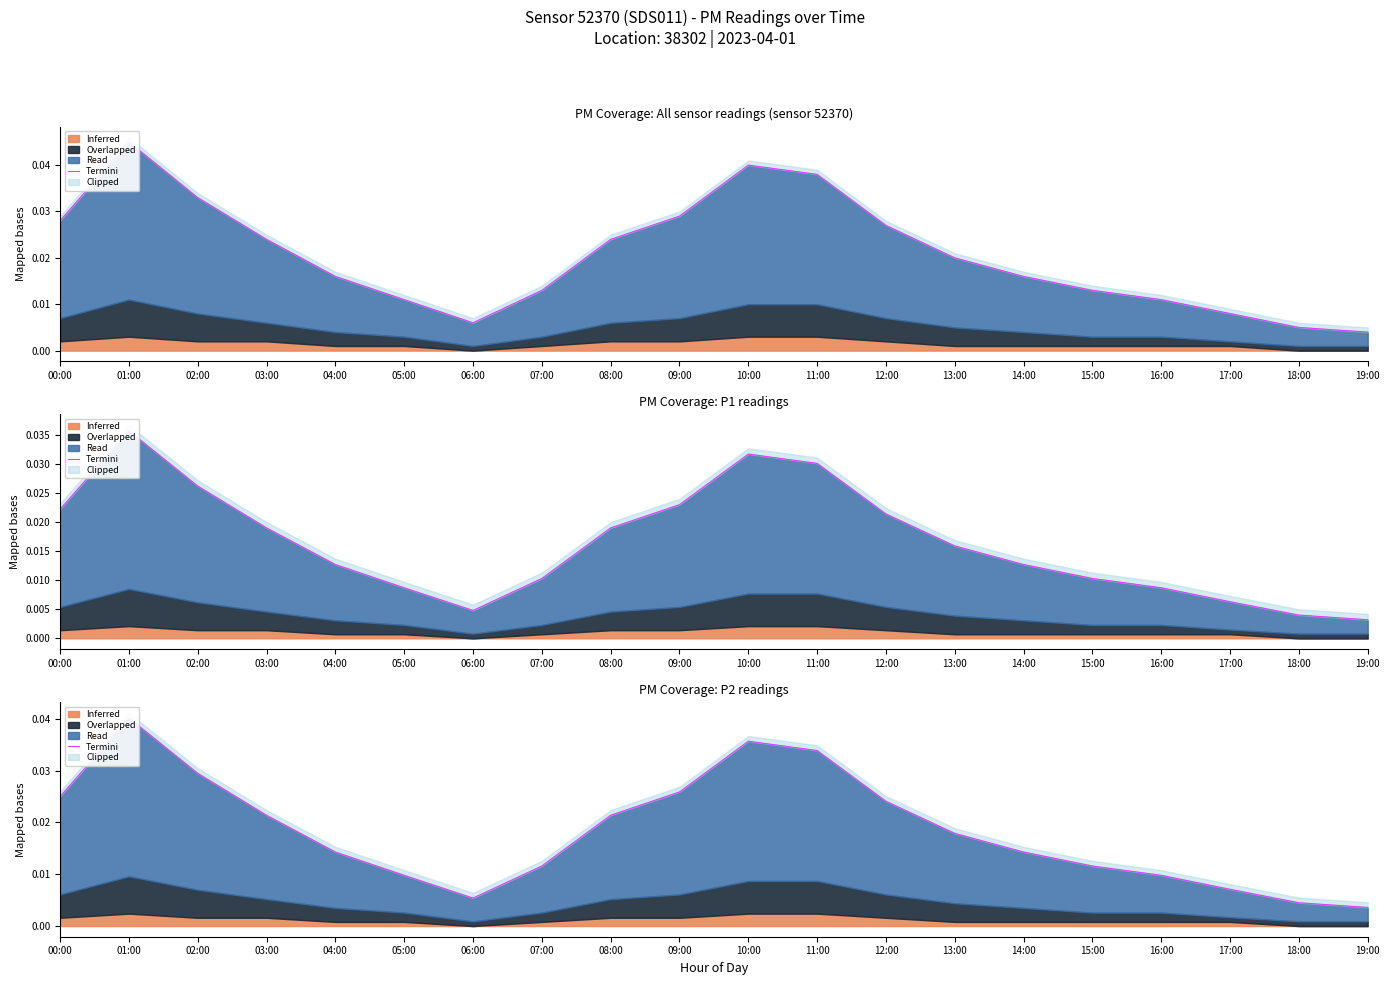

Is it true that the value at 15:00 is 0.0?

False